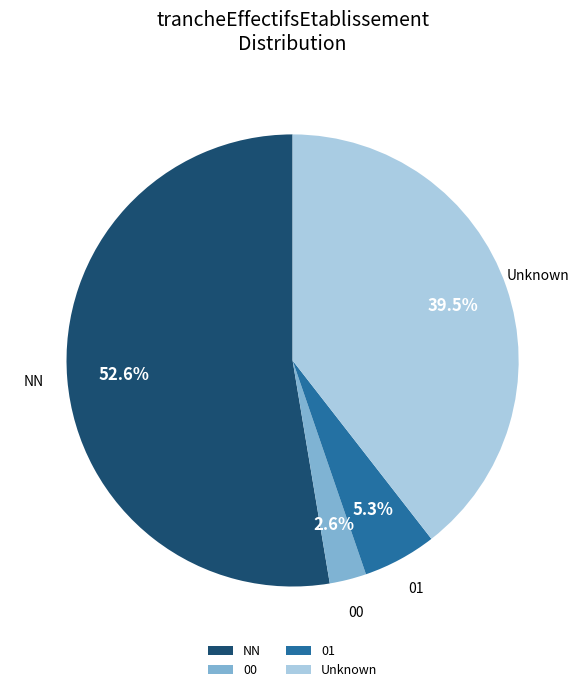

Rank the categories by value from highest to lowest.

NN, Unknown, 01, 00